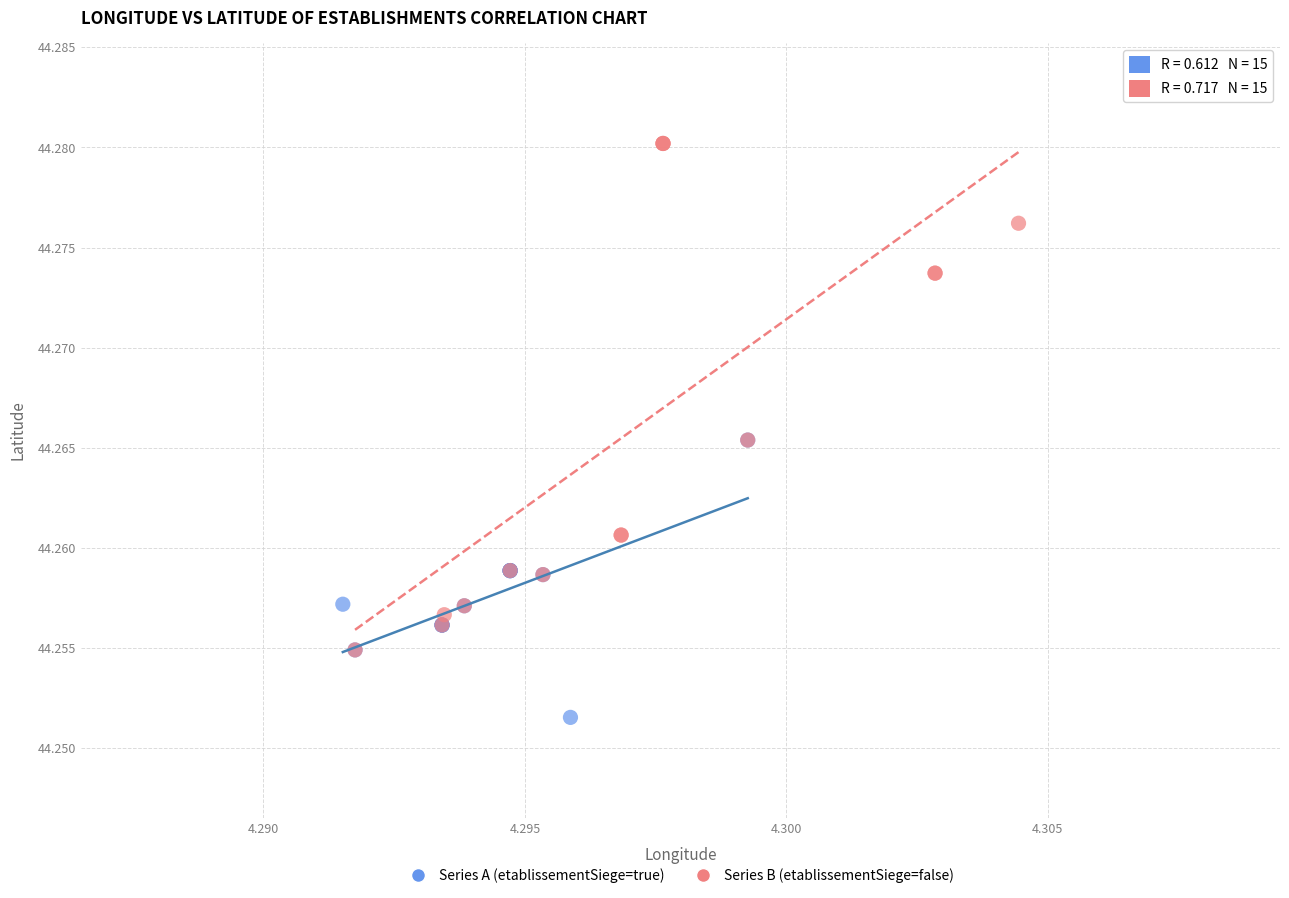

Which series reaches the minimum Y coordinate?

Series A (etablissementSiege=true)